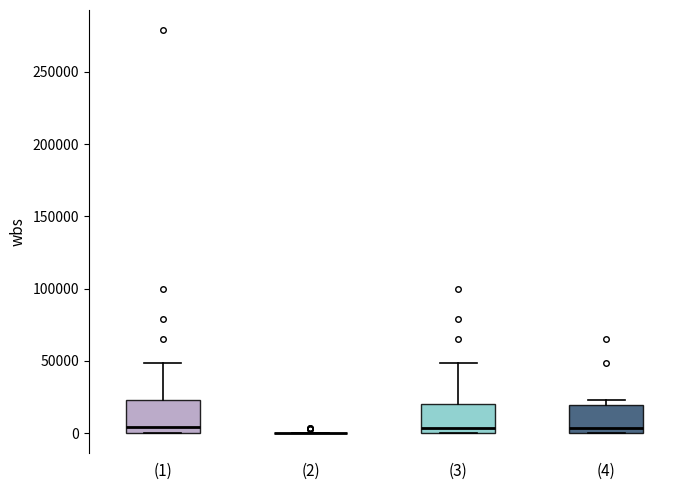

Where does the upper whisker of the box for (1) end on the y-axis? The values are not printed on the chart, so give them approximately, as read against the axis.

50000